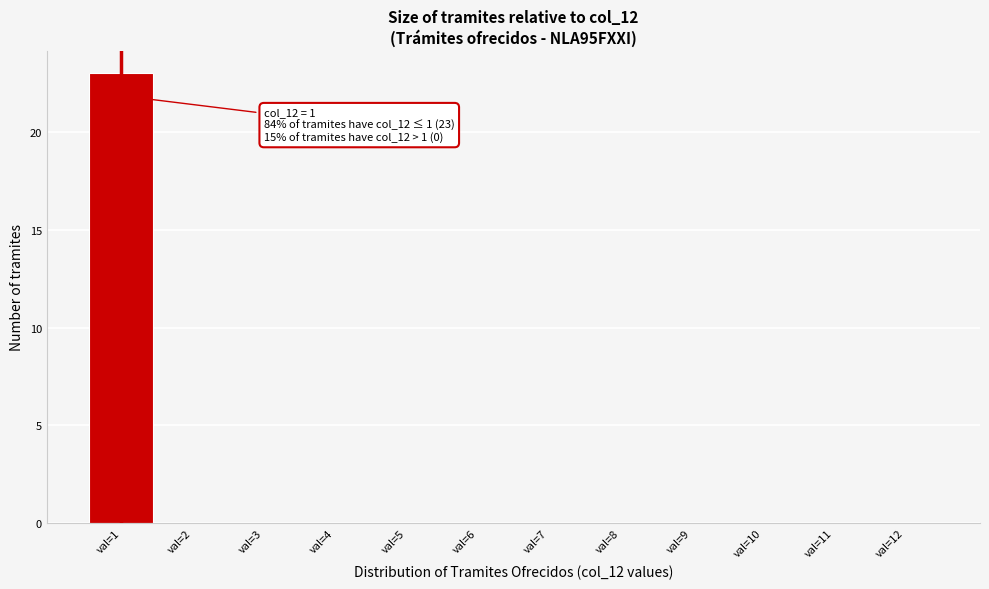

Over which range of the x-axis is the bar tallest?

0.5 to 1.5